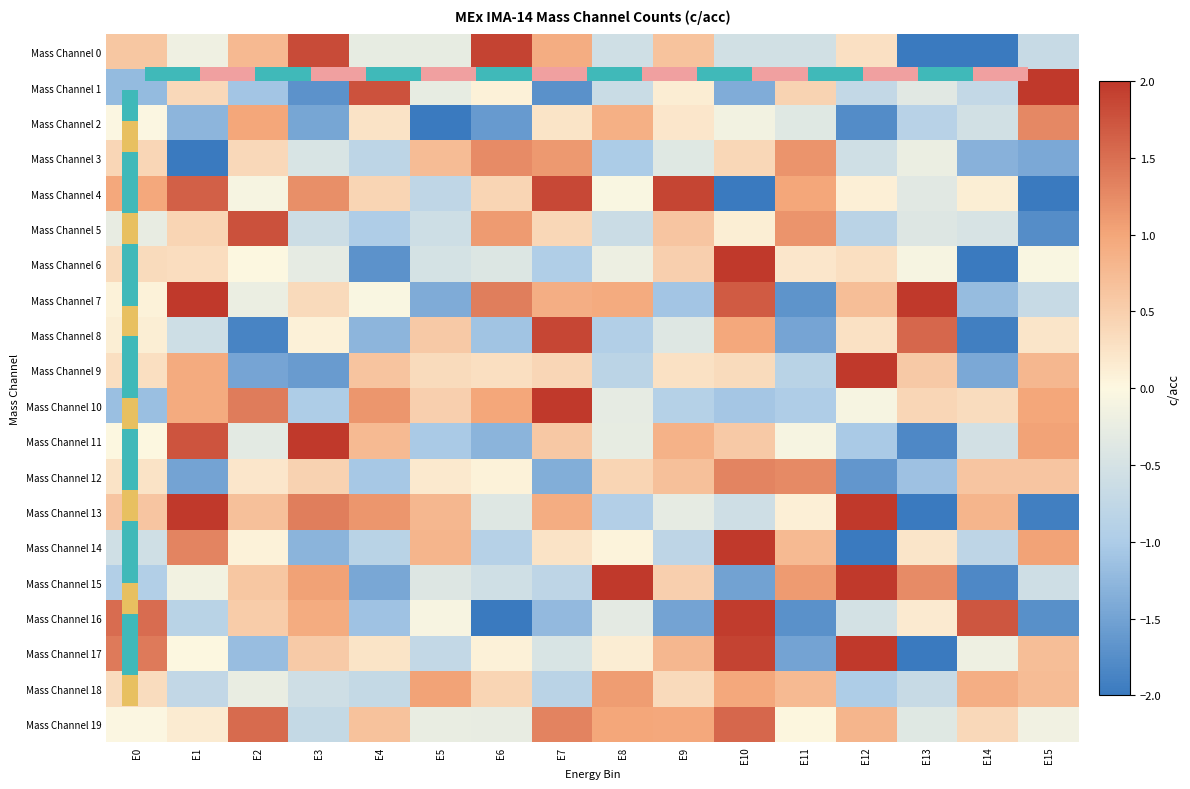

What is the difference between the second highest and minimum values in the Mass Channel 19 series?

2.2